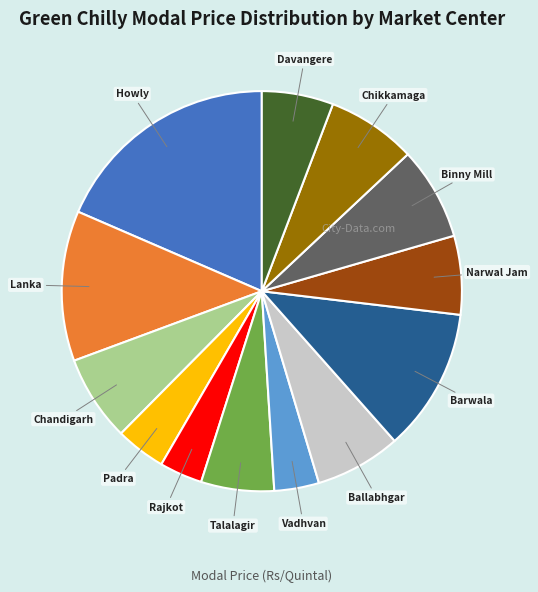

Does any single category account for the majority?

No